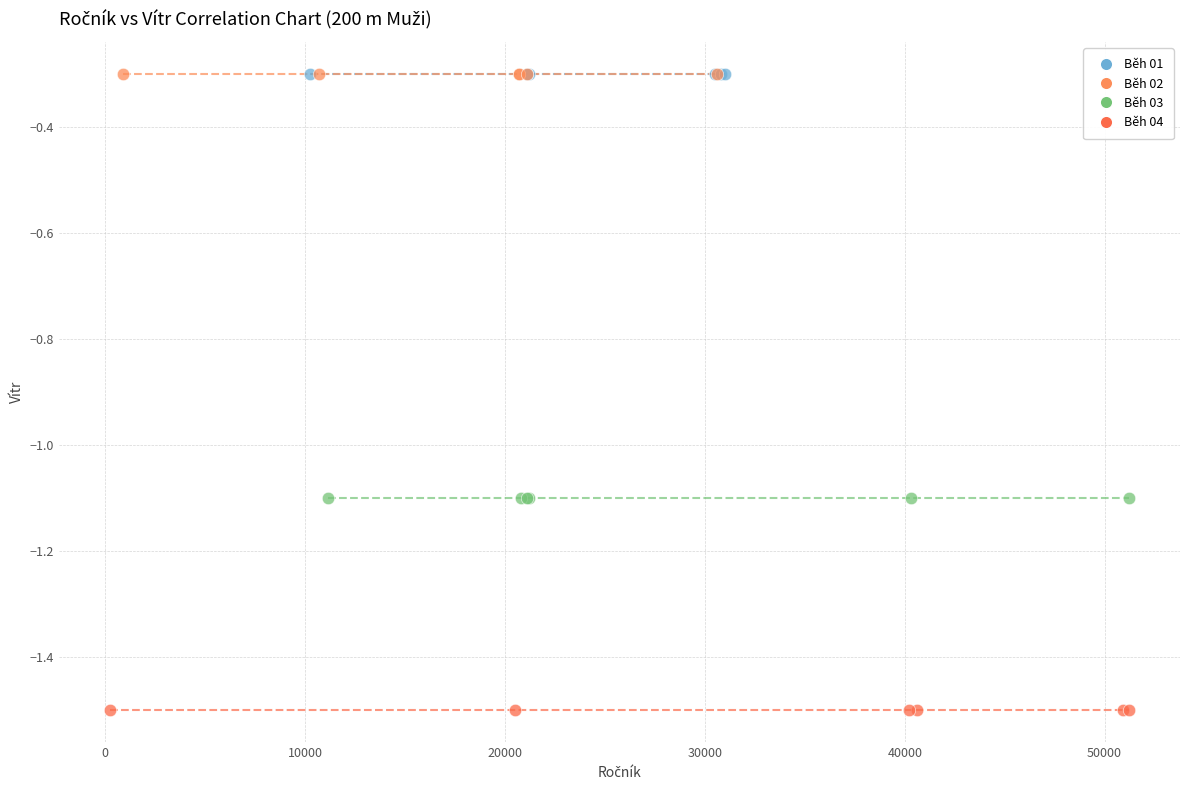

Which series reaches the minimum Y coordinate?

Běh 04